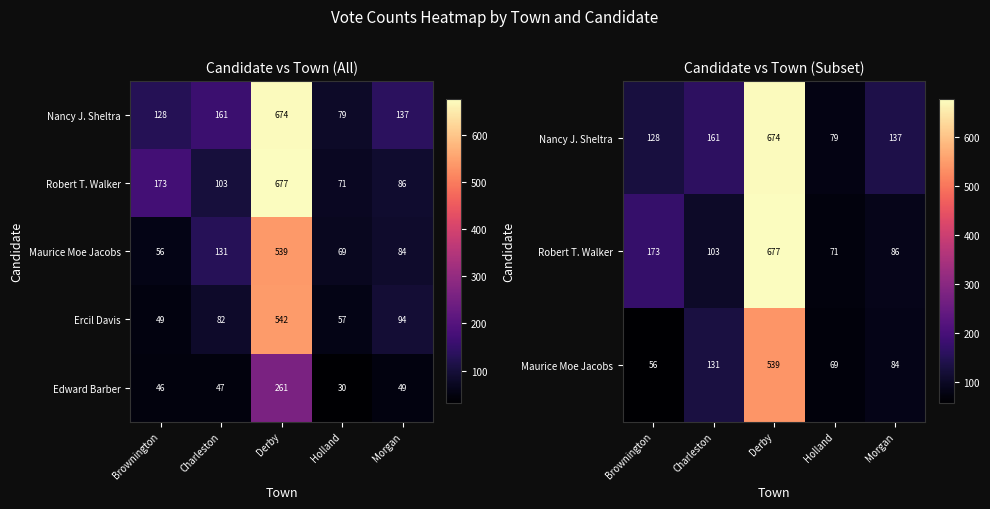

True or false: Ercil Davis has a value of 49 at Brownington.

True